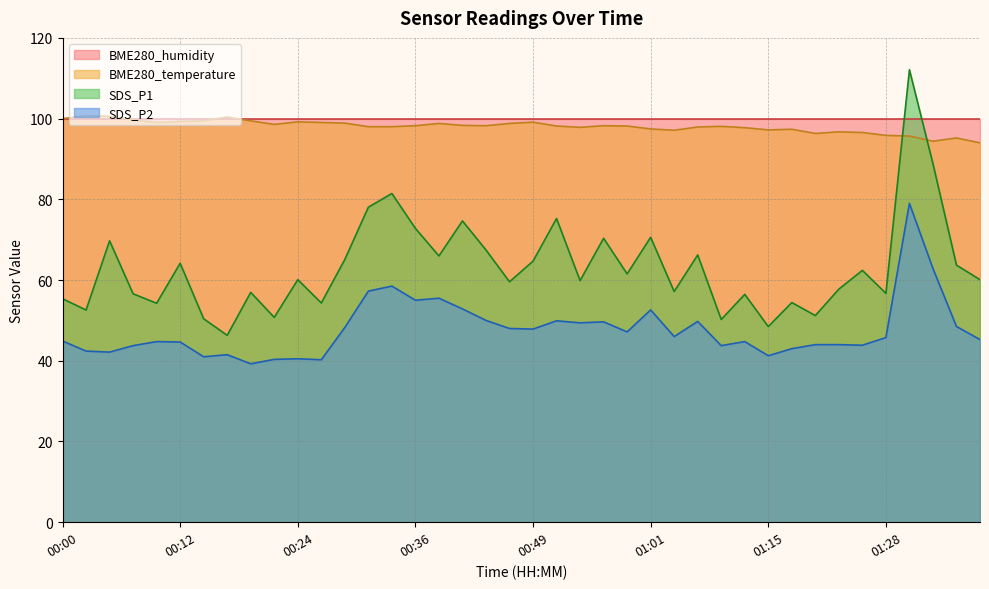

At which label does SDS_P2 reach its peak?

01:31